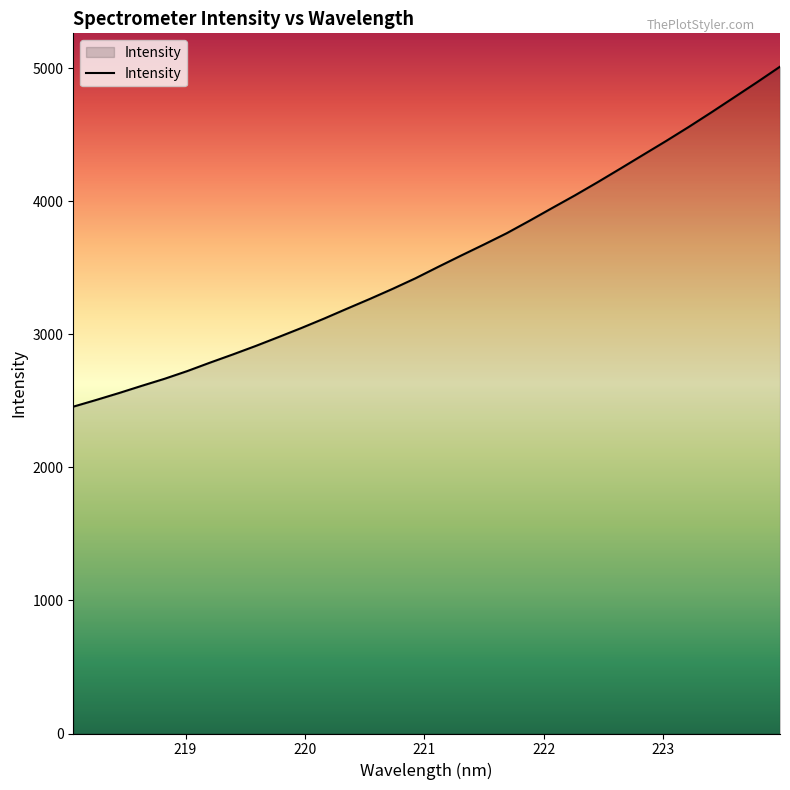

How many lines are shown in the chart?

1